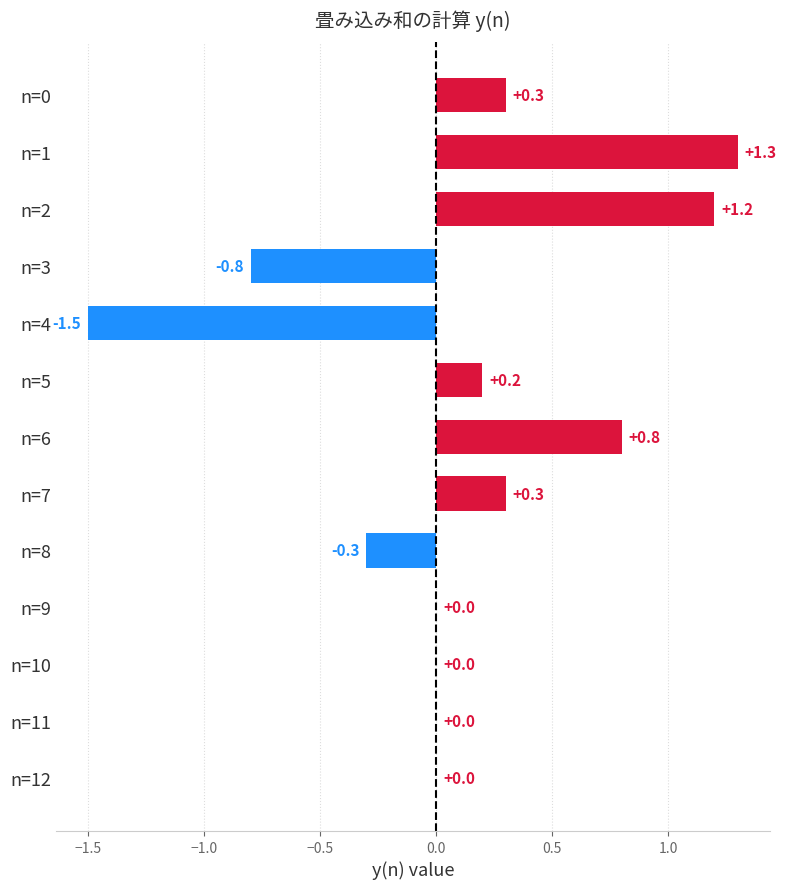

What is the sum of all values?

1.5